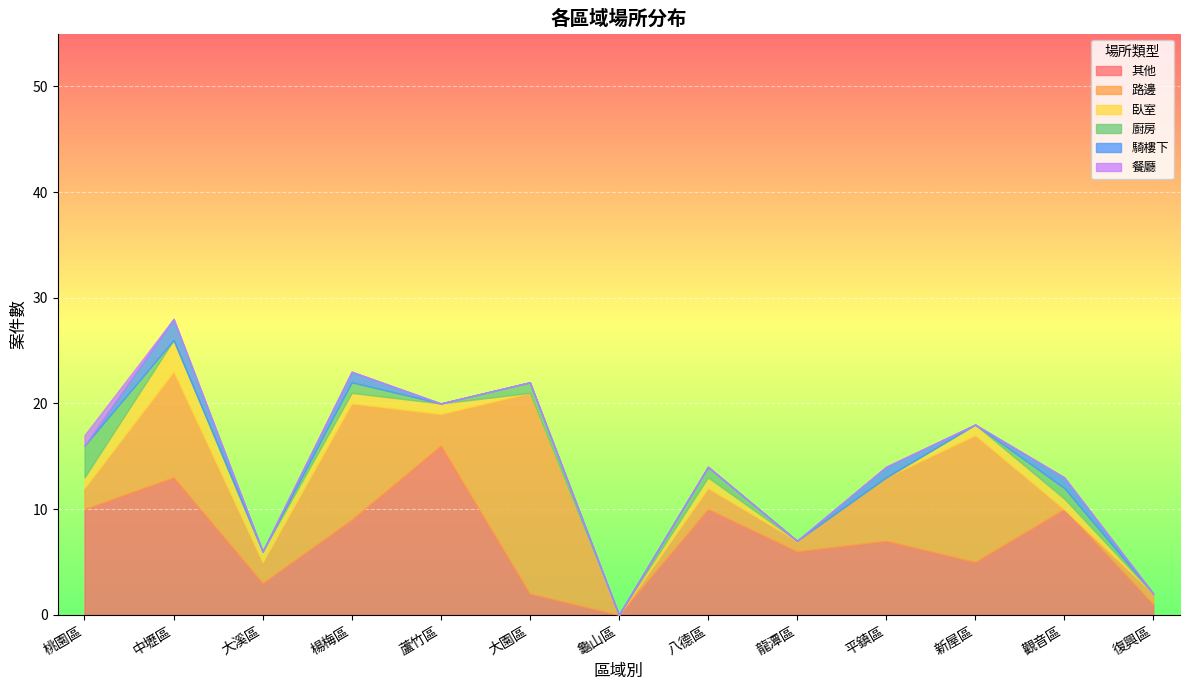

True or false: 其他 has more than 2 interior local peaks.

True